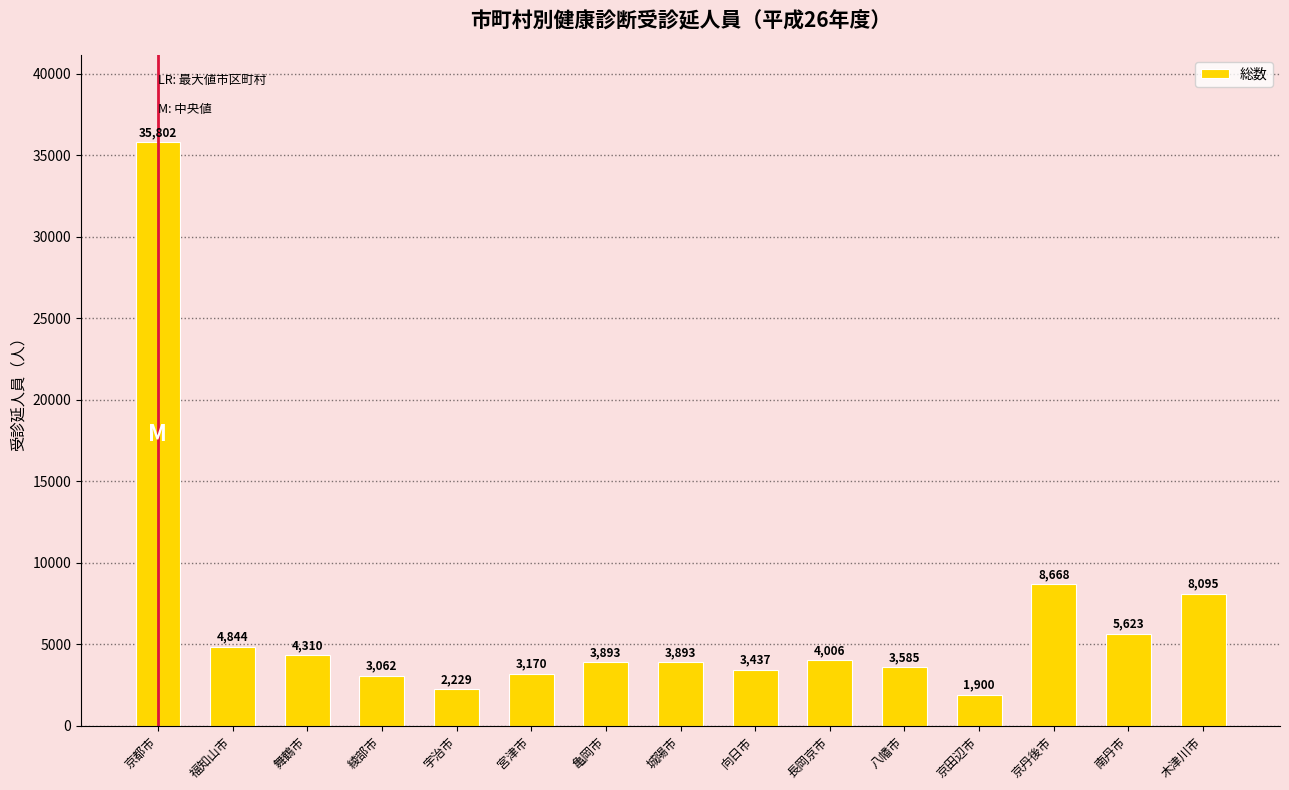

What is the ratio of the value at 八幡市 to the value at 宮津市?

1.1